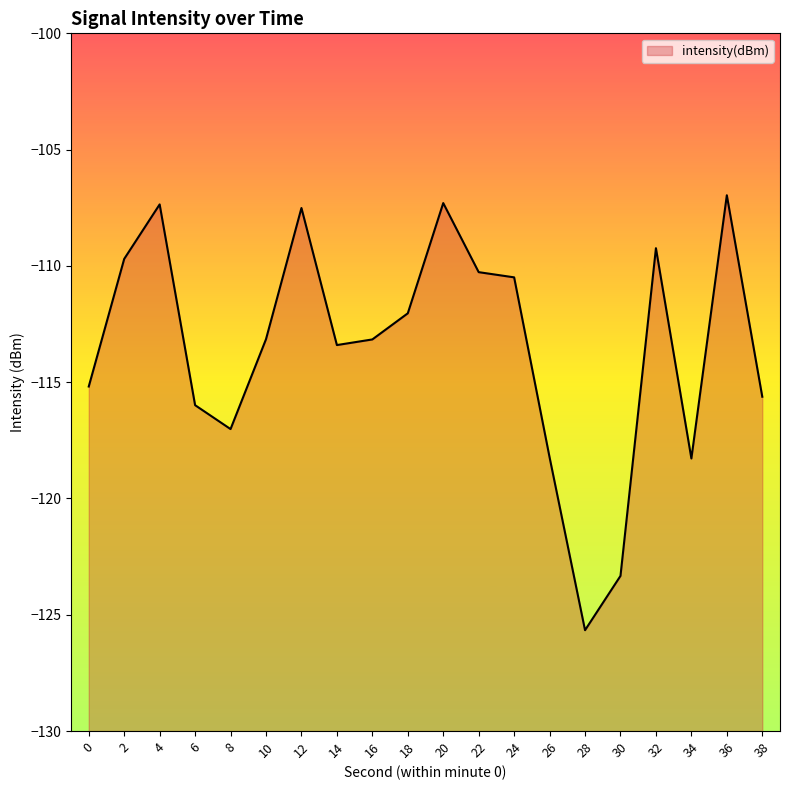

Reading left to right, what are all the values shown in this chart?

0=-115.2	2=-109.7	4=-107.4	6=-116.0	8=-117.0	10=-113.2	12=-107.5	14=-113.4	16=-113.2	18=-112.0	20=-107.3	22=-110.3	24=-110.5	26=-118.2	28=-125.7	30=-123.3	32=-109.2	34=-118.3	36=-107.0	38=-115.6